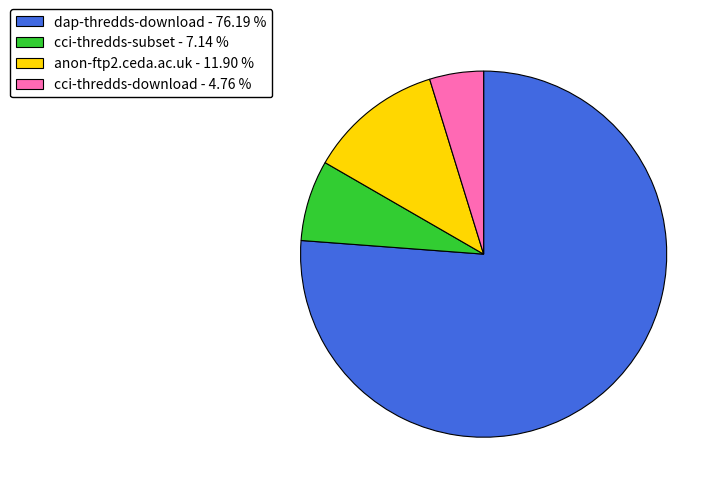

Do dap-thredds-download - 76.19 % and anon-ftp2.ceda.ac.uk - 11.90 % together represent more than half of the pie?

Yes